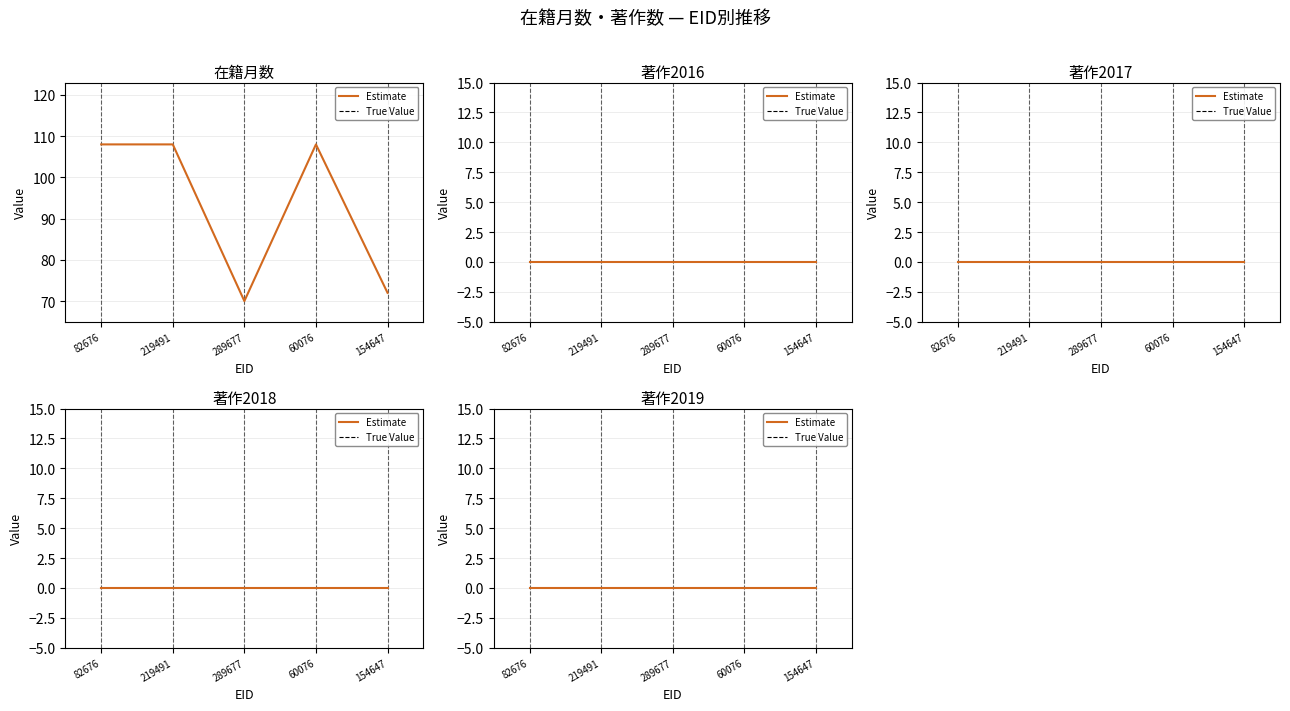

What is the difference between the second highest and second lowest values in the 在籍月数 series?

36